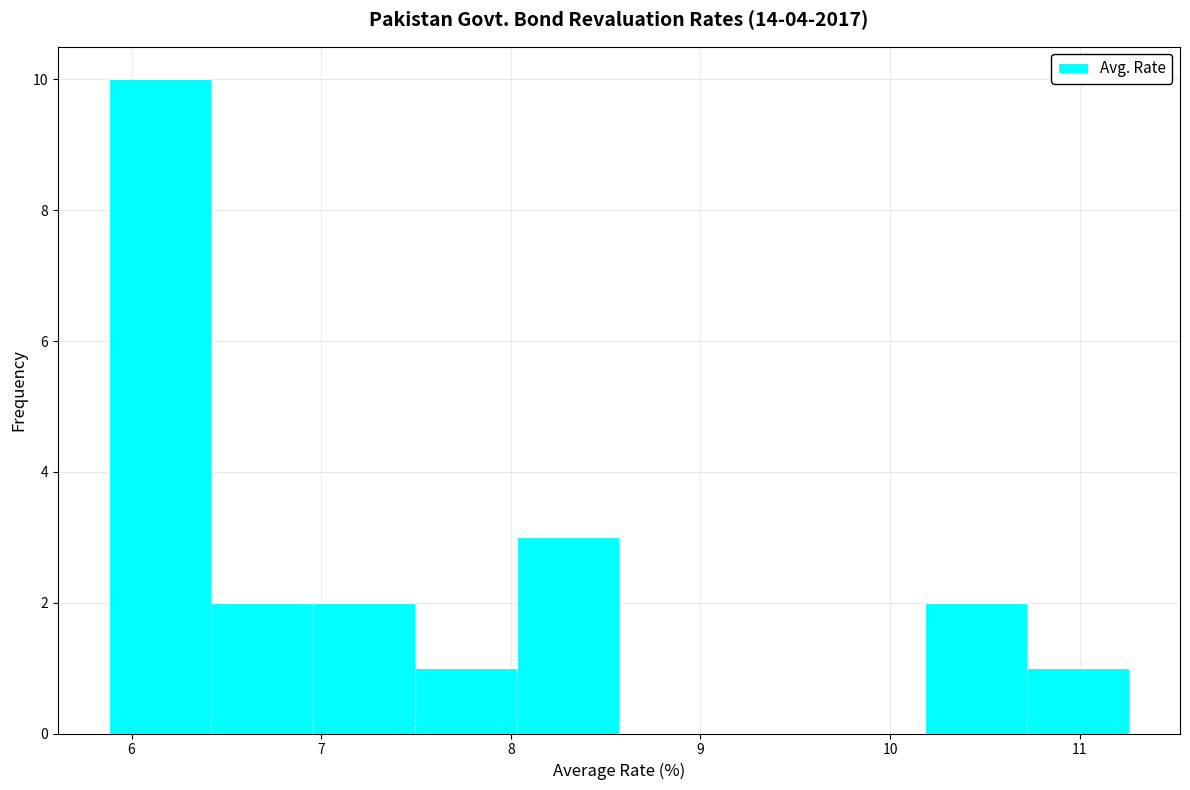

What is the height of the bar covering 10.7 to 11.3 on the x-axis? Neither the bar edges nor the heights are printed on the chart, so give them approximately, as read against the axes.

1